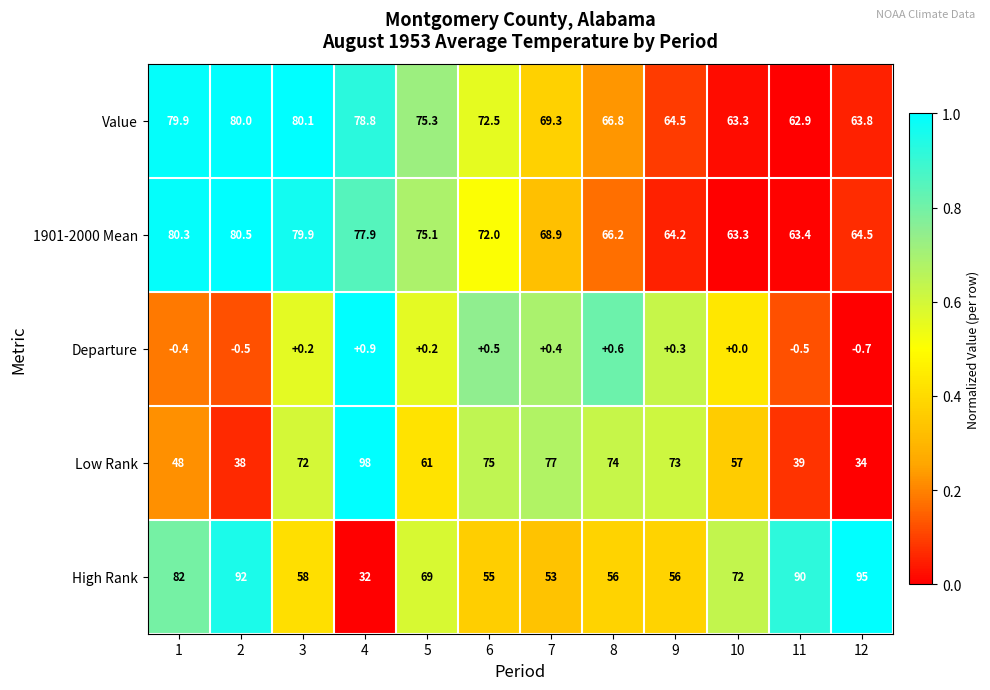

What is the minimum value for 1901-2000 Mean?

63.3